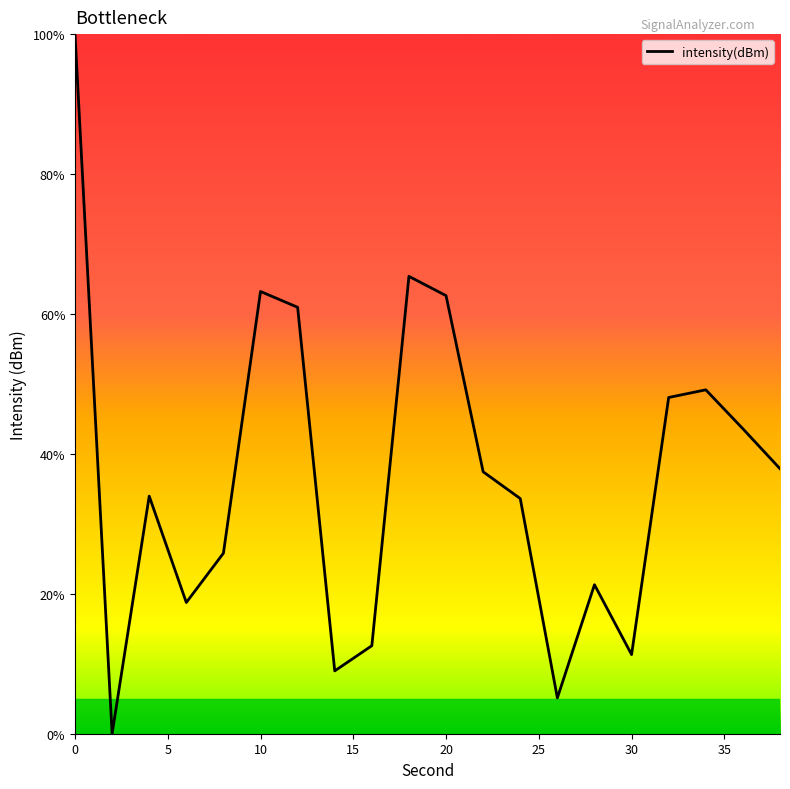

What is the difference between the maximum and minimum values?

100.0